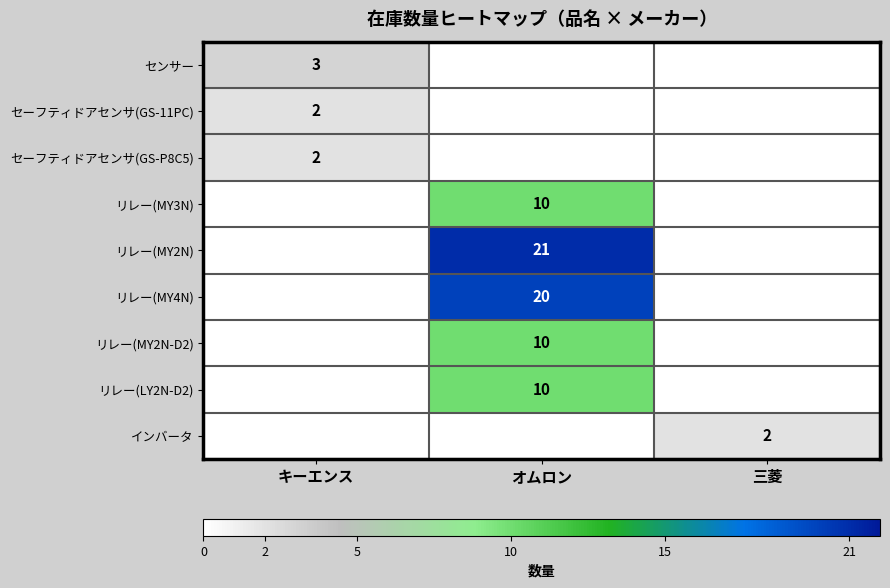

Is it true that リレー(MY2N) equals 38 at オムロン?

False